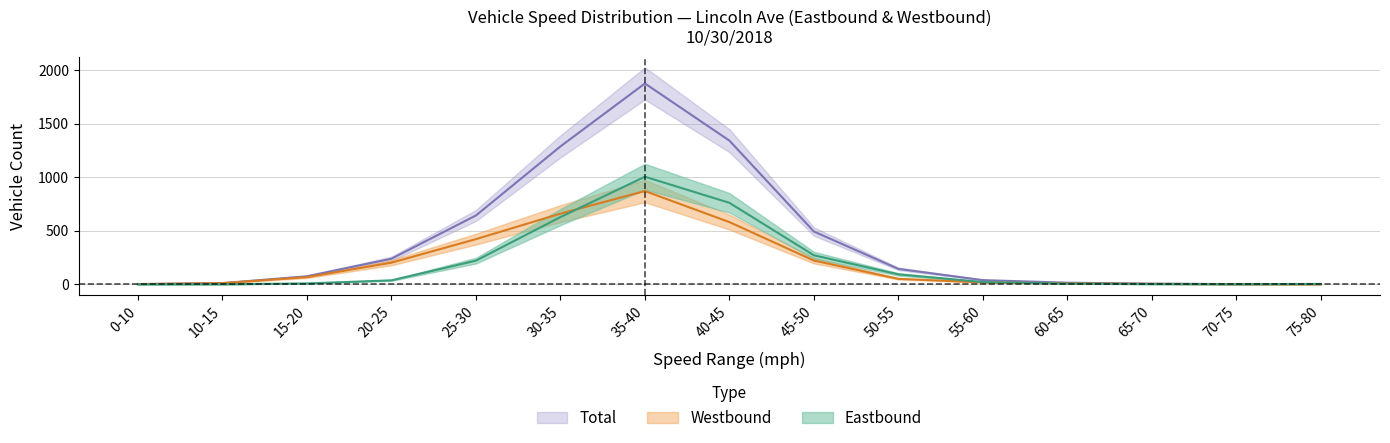

What is the label of the 12th point from the left?

60-65